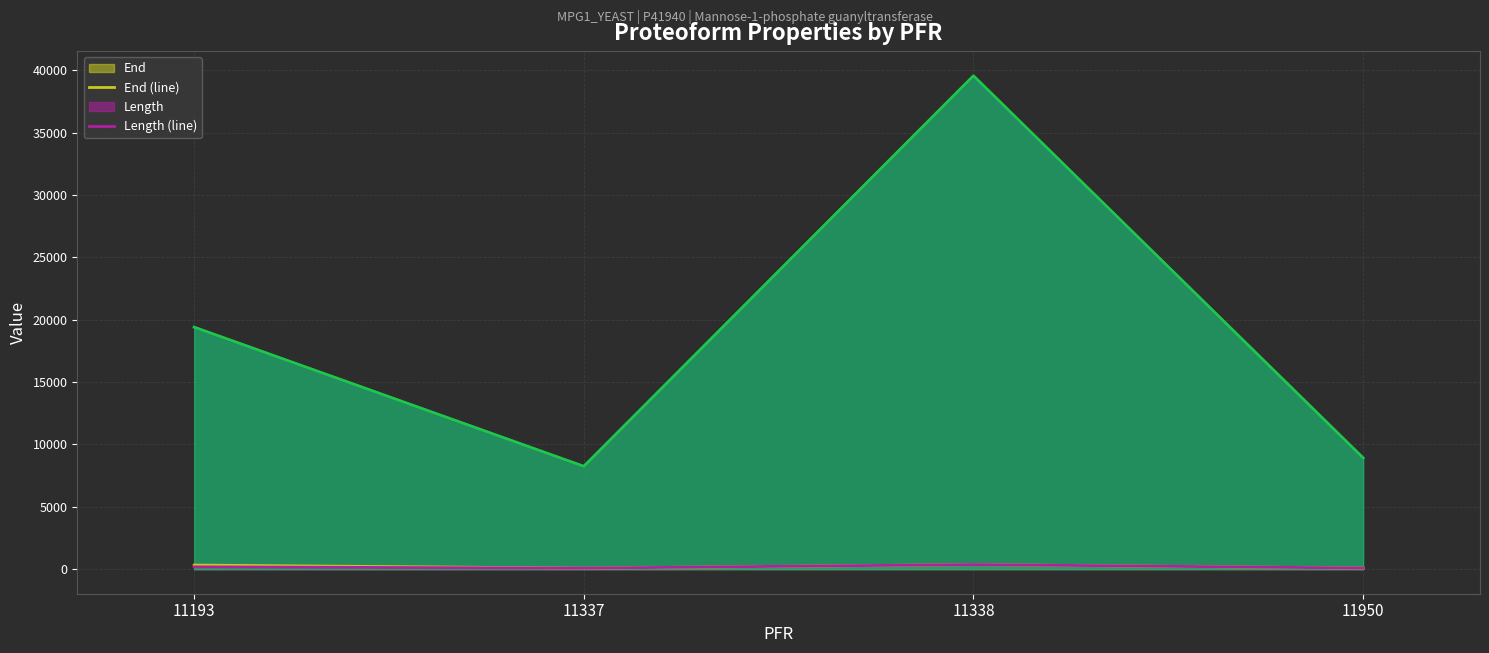

What is the difference between the maximum and second lowest values in the Average Mass (line) series?

30649.4